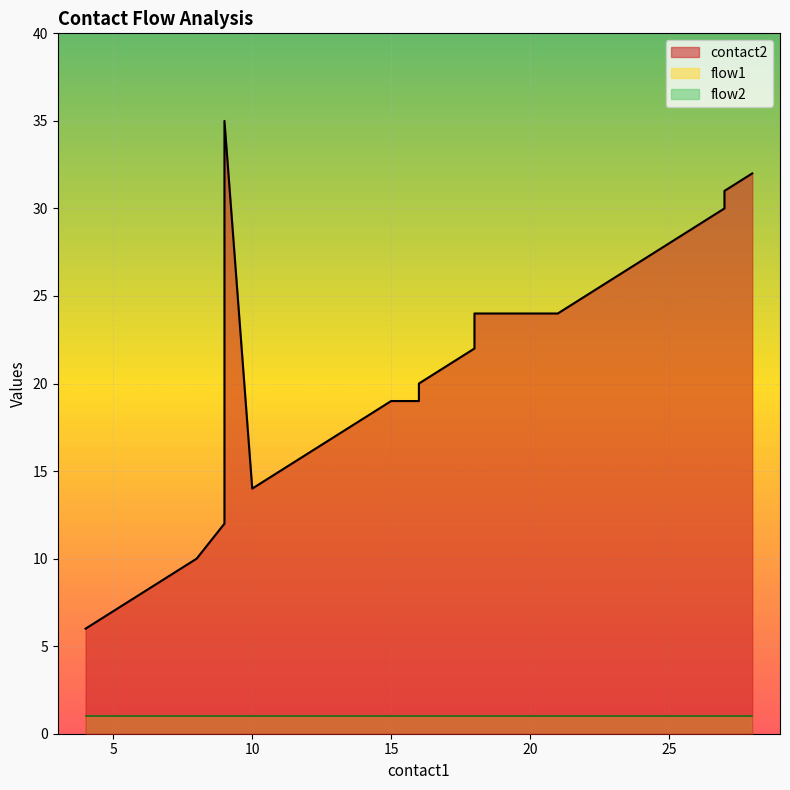

What is the minimum value for flow2?

1